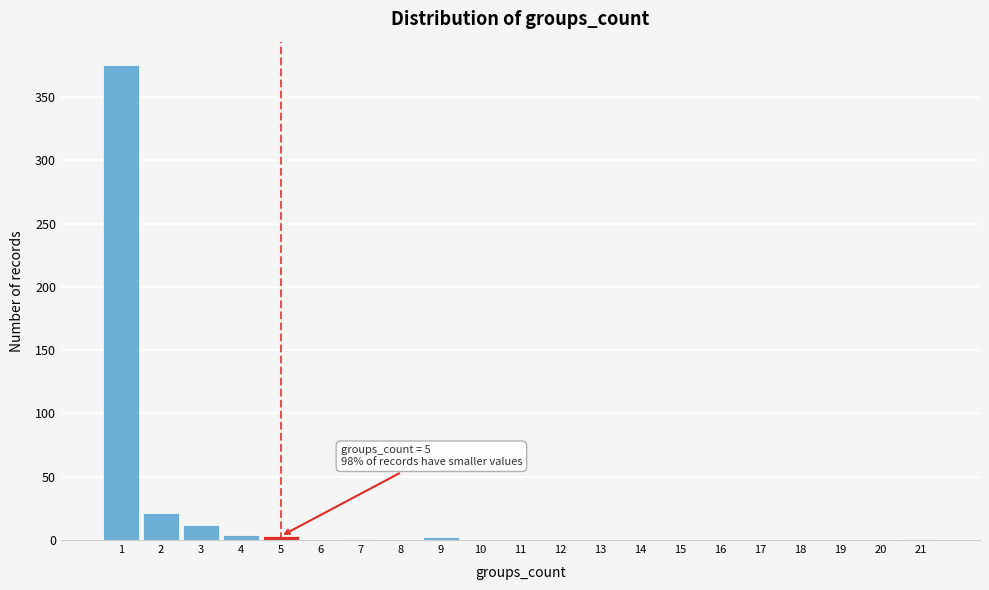

Over which range of the x-axis is the bar tallest?

0.5 to 1.5